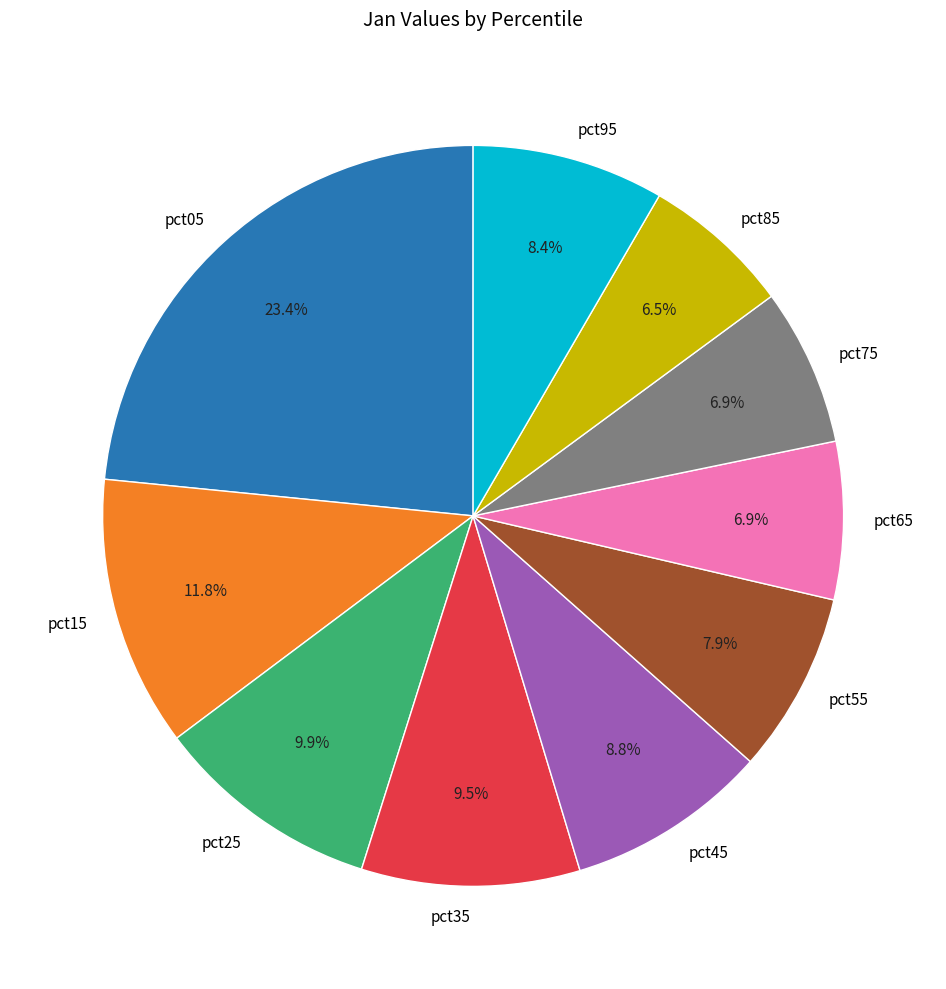

What is the largest slice in the pie chart?

pct05